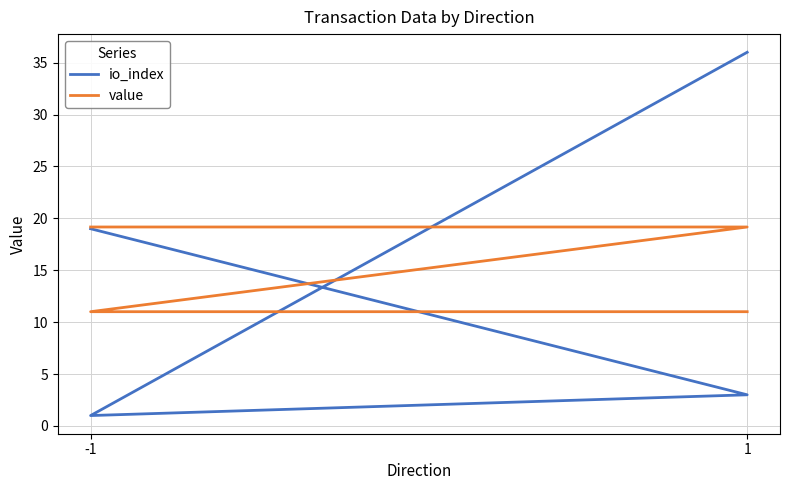

List the series in order of their peak value, highest first.

io_index, value